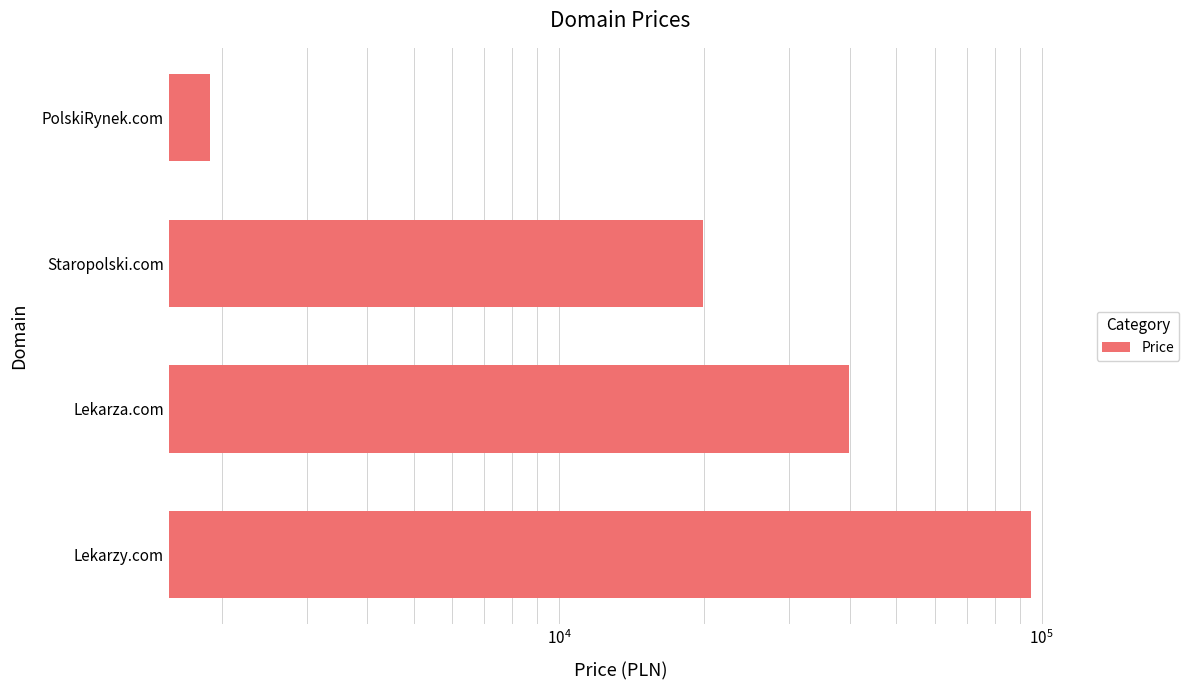

What is the change in value from Lekarza.com to PolskiRynek.com?

-38000